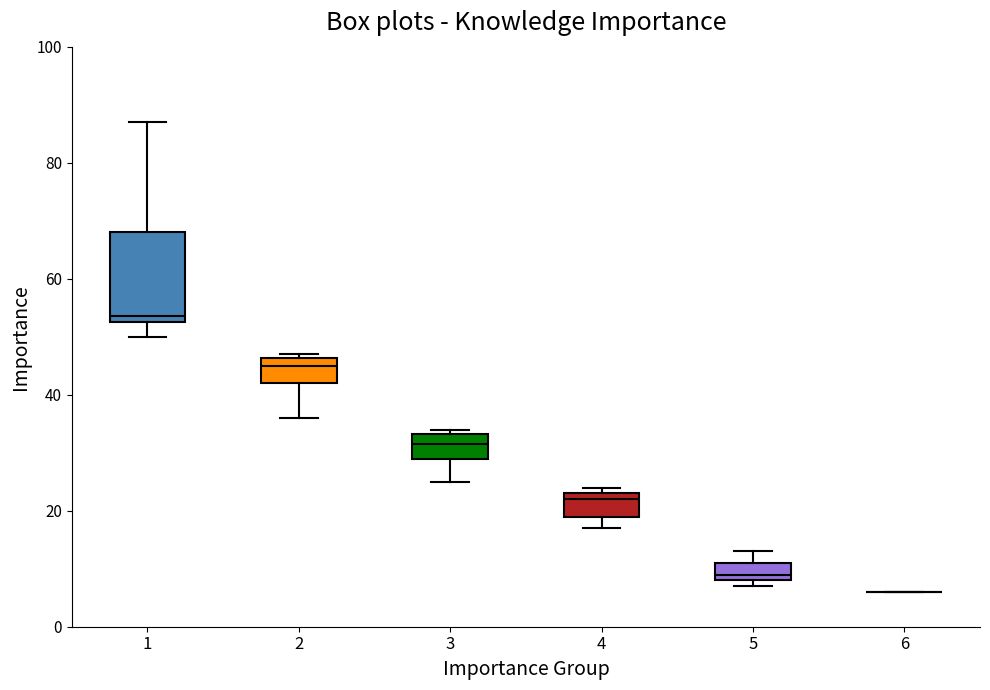

Reading left to right, transcribe this box plot: for each box, give where its median line is, the range the box spans, and where its two whiskers end, as read against the y-axis. The values are not printed on the chart, so give them approximately, as read against the axis.

1: median 54, box 52 to 68, whiskers 50 to 88
2: median 46 (just below the box's upper edge), box 42 to 46, whiskers 36 to 48
3: median 32, box 30 to 34, whiskers 26 to 34 (just above the box's upper edge)
4: median 22, box 20 to 24, whiskers 18 to 24 (just above the box's upper edge)
5: median 10, box 8 to 12, whiskers 8 (just below the box's lower edge) to 14
6: box collapsed to a line at 6, whiskers 6 to 6